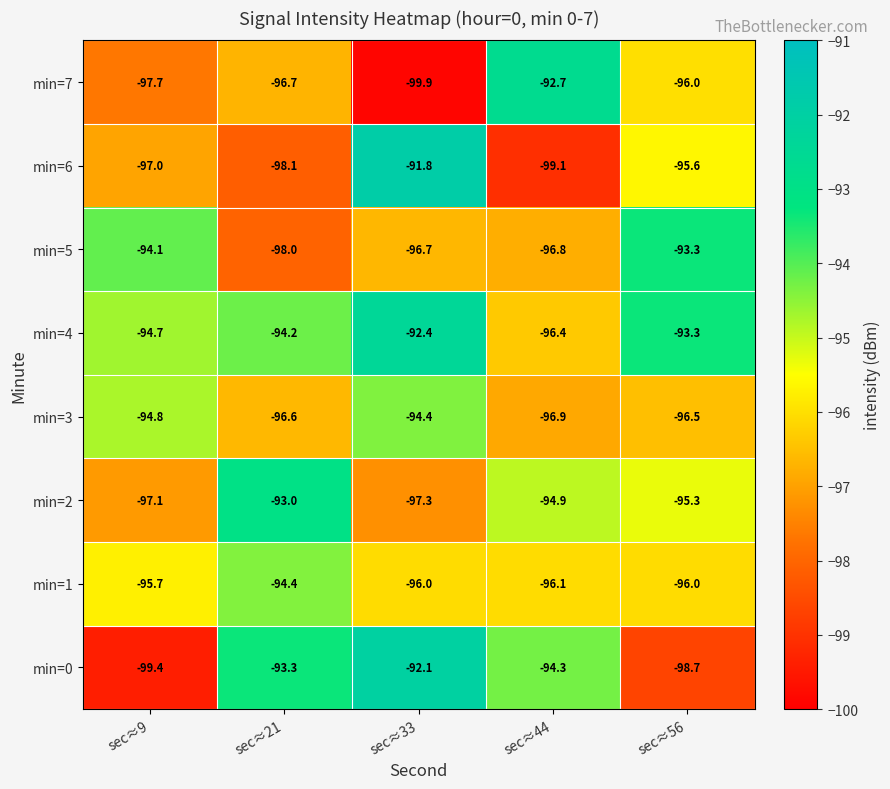

The value of min=5 at sec≈21 is -50.5. True or false?

False